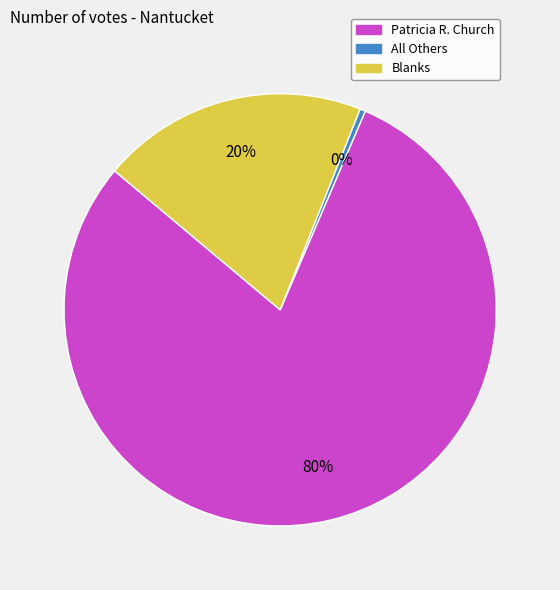

What is the smallest slice in the pie chart?

All Others